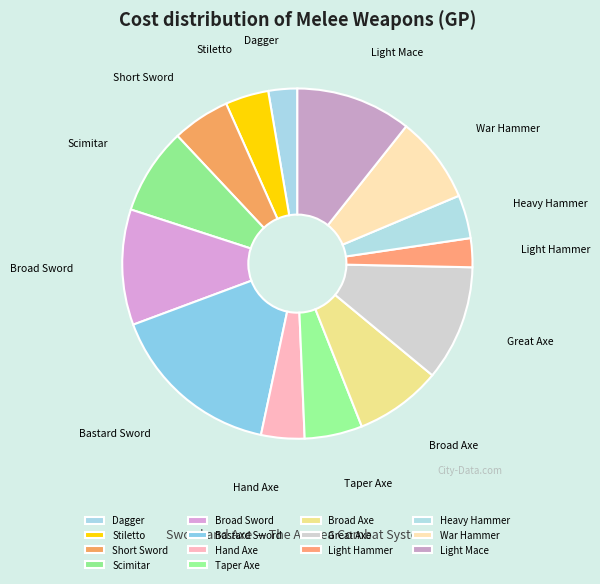

The Light Mace slice represents 11% of the pie. True or false?

True